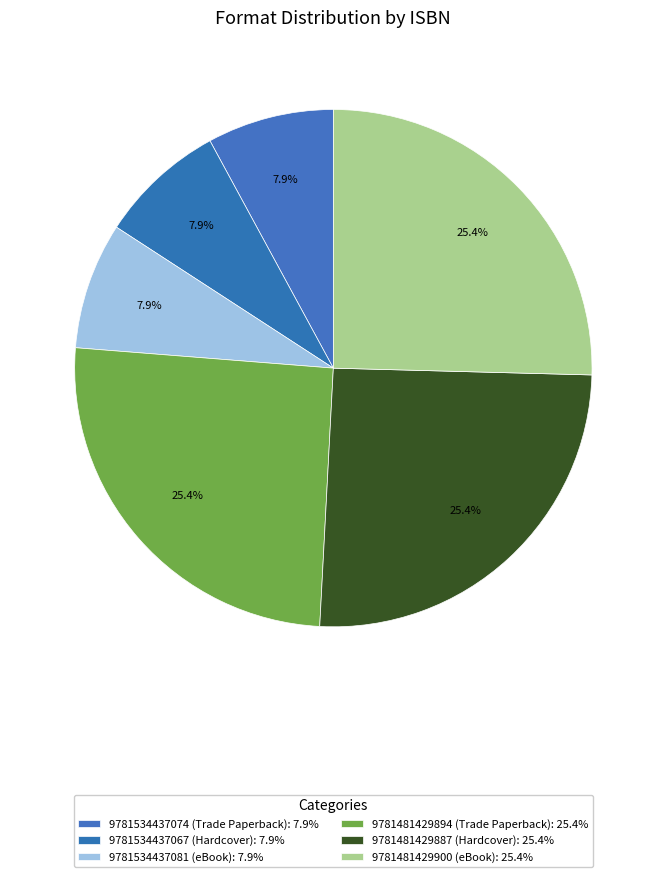

How many slices are in this pie chart?

6